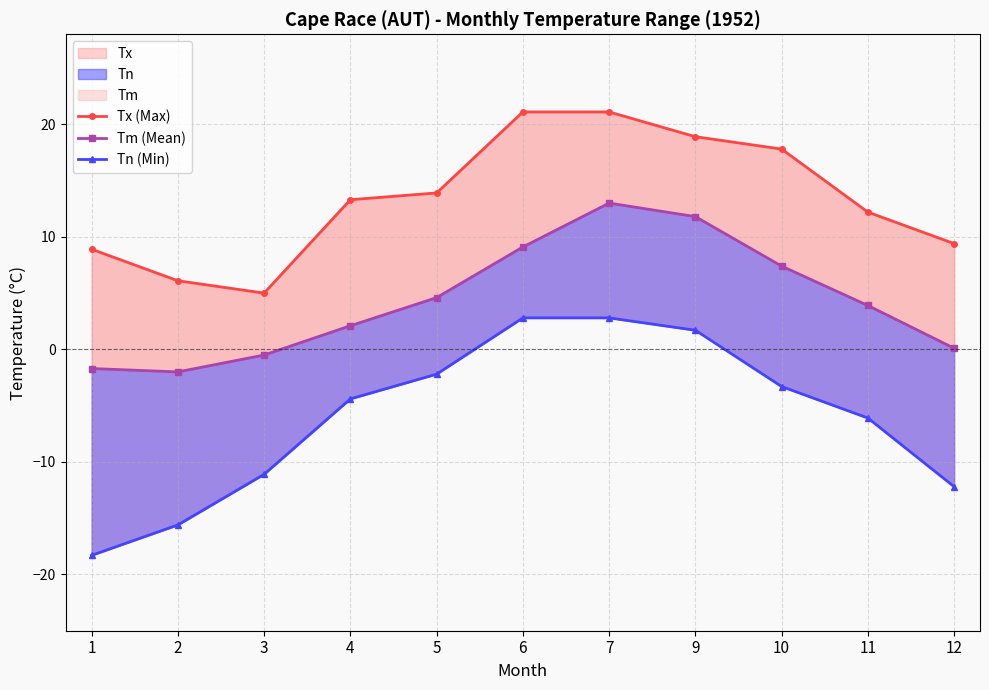

Read the Tm (Mean) value at 2.

-2.0